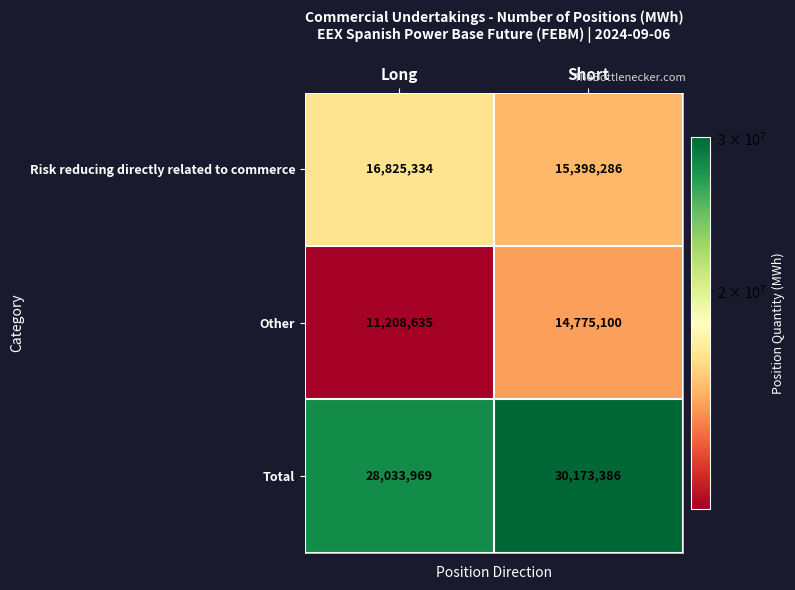

The Total series shows 50706101 at Short. True or false?

False